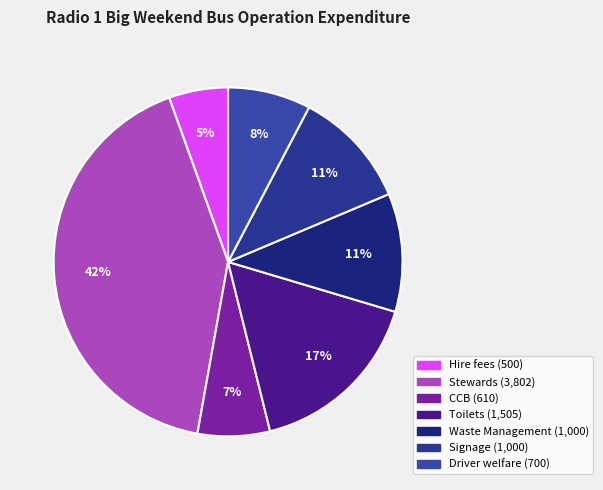

Which slice is the largest?

Stewards